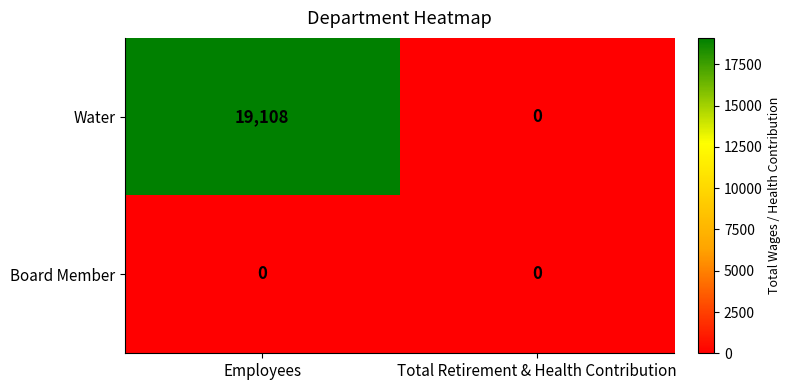

Reading right to left, list all the values displayed in this chart.

Water: 0	19108
Board Member: 0	0